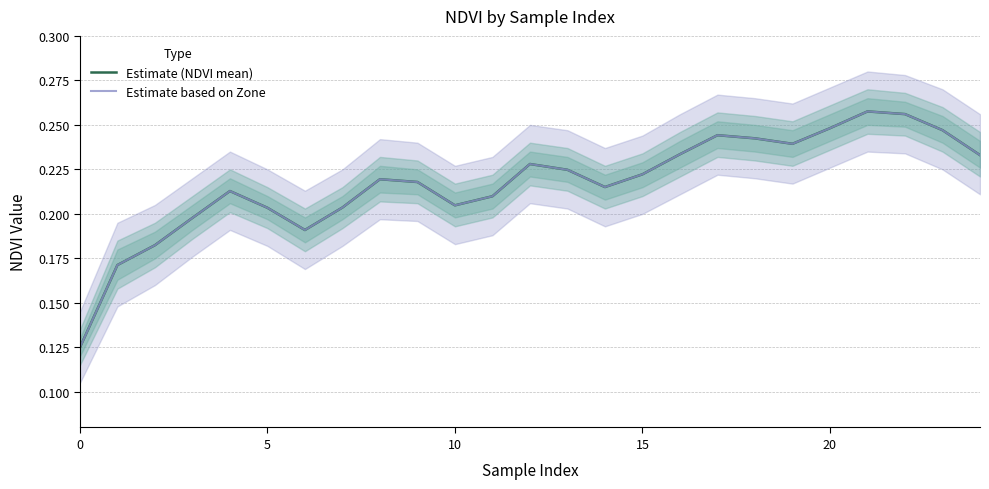

True or false: Estimate (NDVI mean) has a value of 0.3 at 20.

False